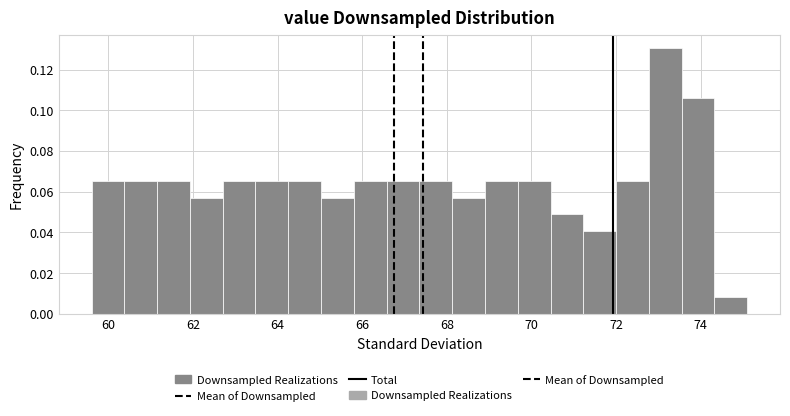

Around what value on the x-axis is the tallest bar? Give the approximate position of its centre, as read against the axis.

73.2